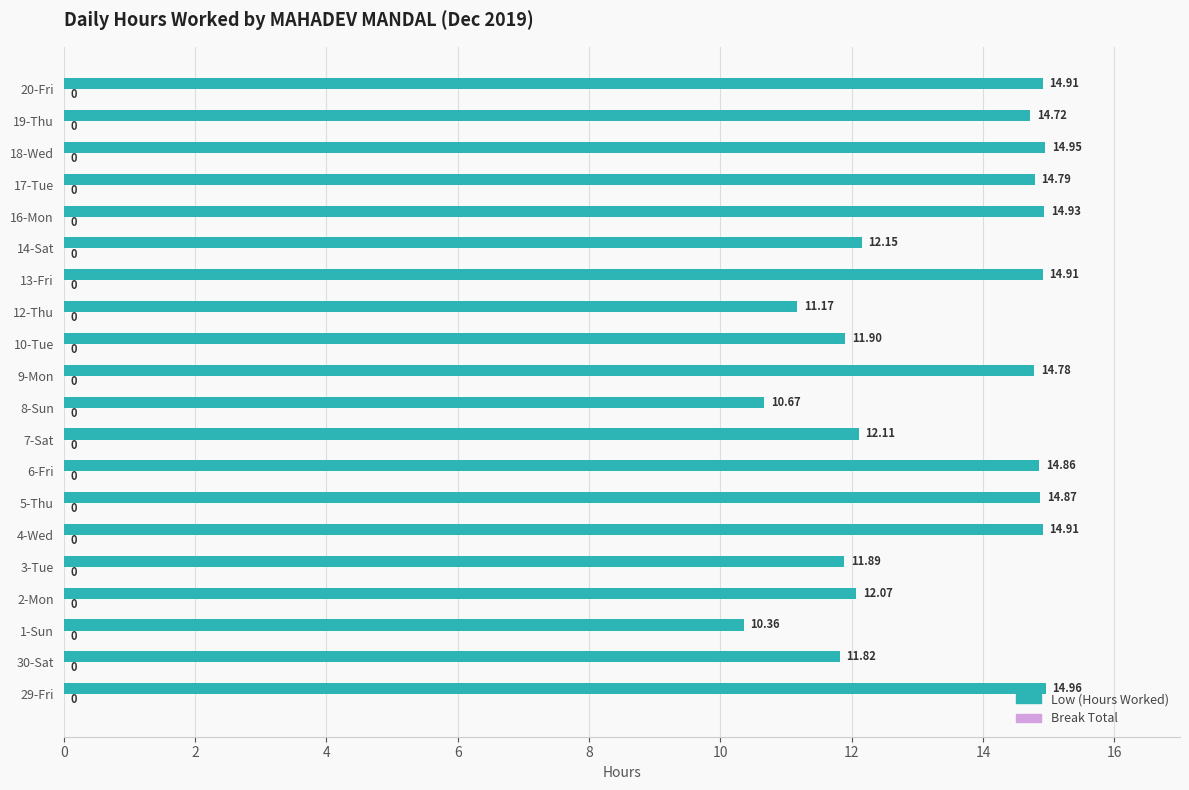

What is the ratio of the value at 4-Wed to the value at 6-Fri?

1.0